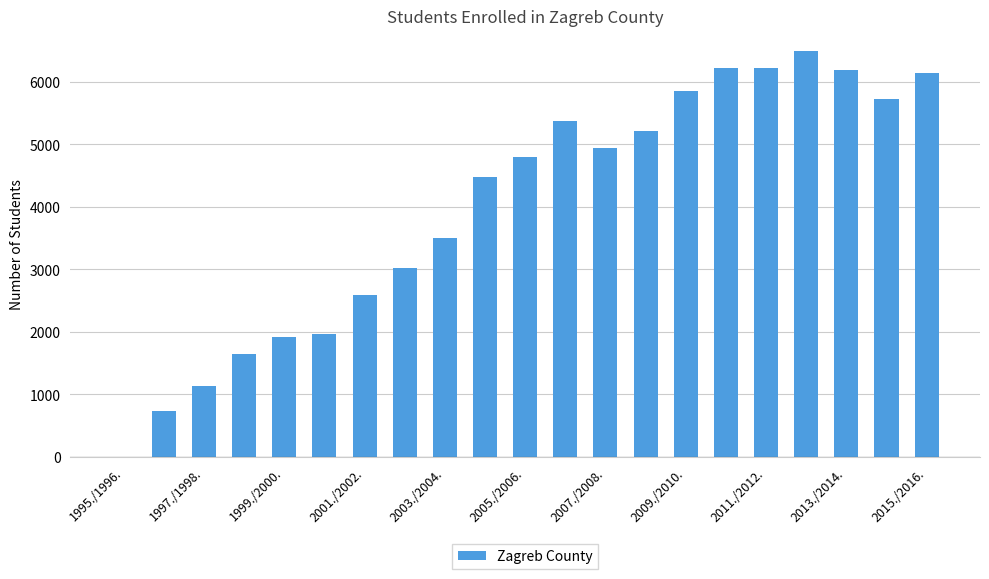

What is the sum of all values?

84117